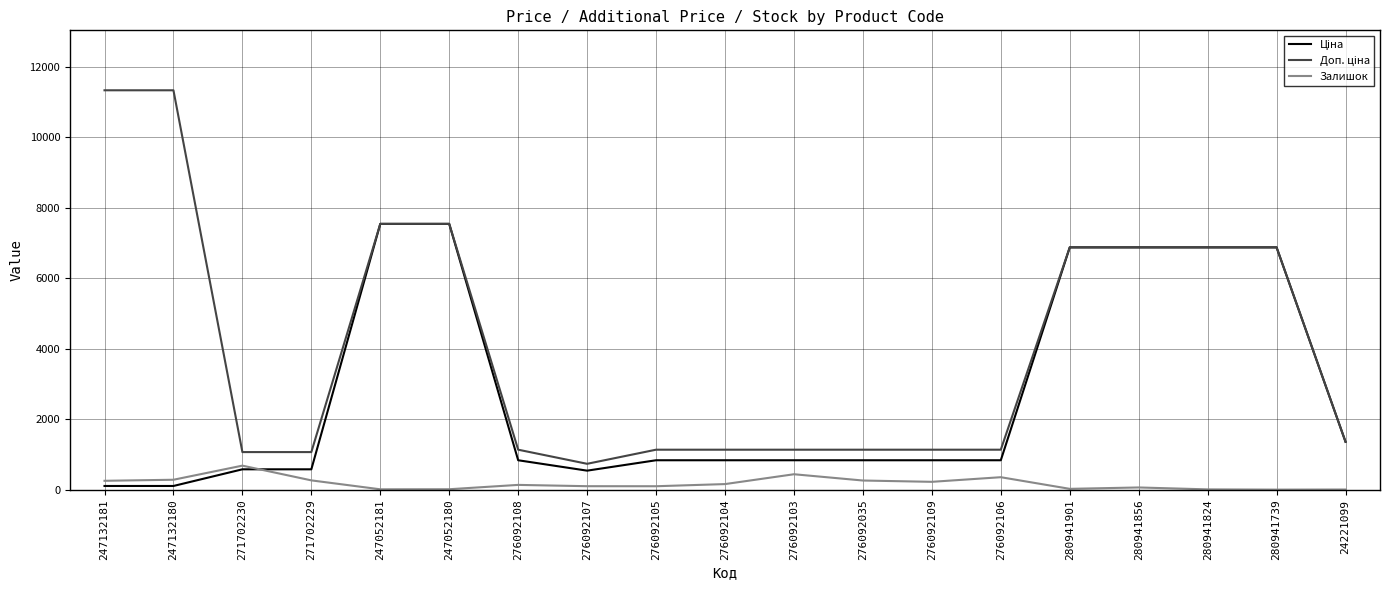

At which category does Залишок reach its first local peak?

271702230